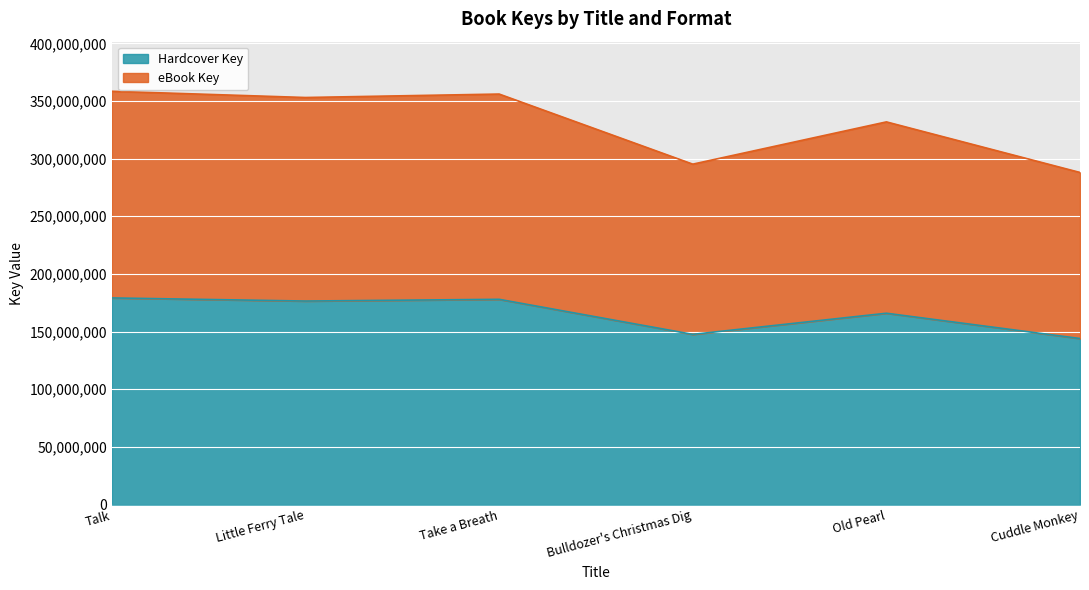

What is the sum of all Hardcover Key values?

991250102